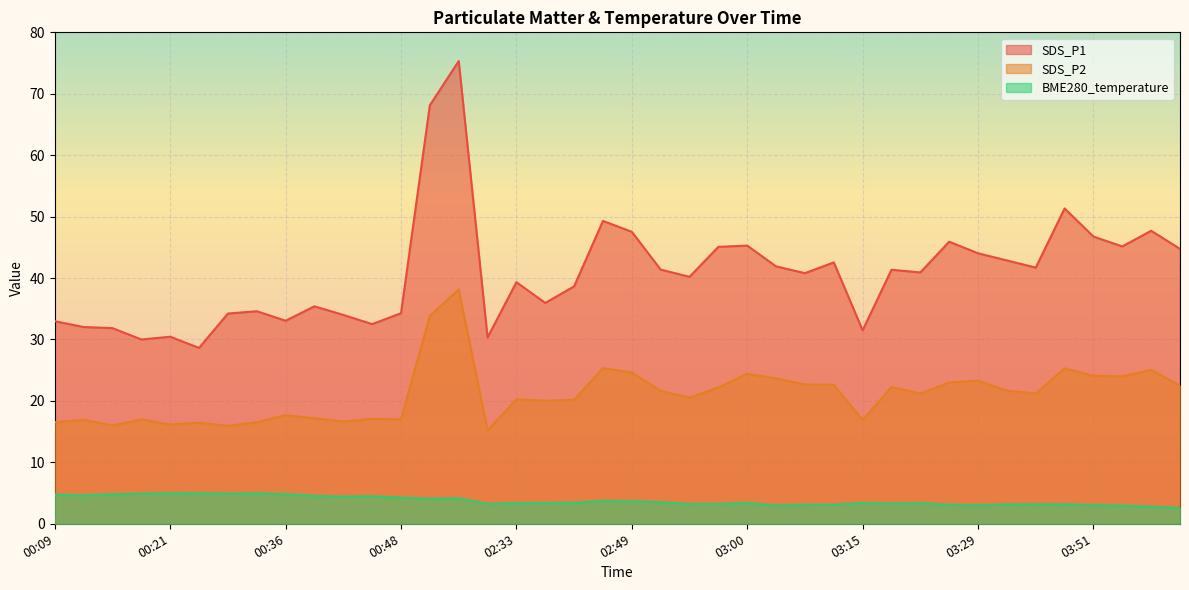

At which label does SDS_P2 reach its peak?

02:05